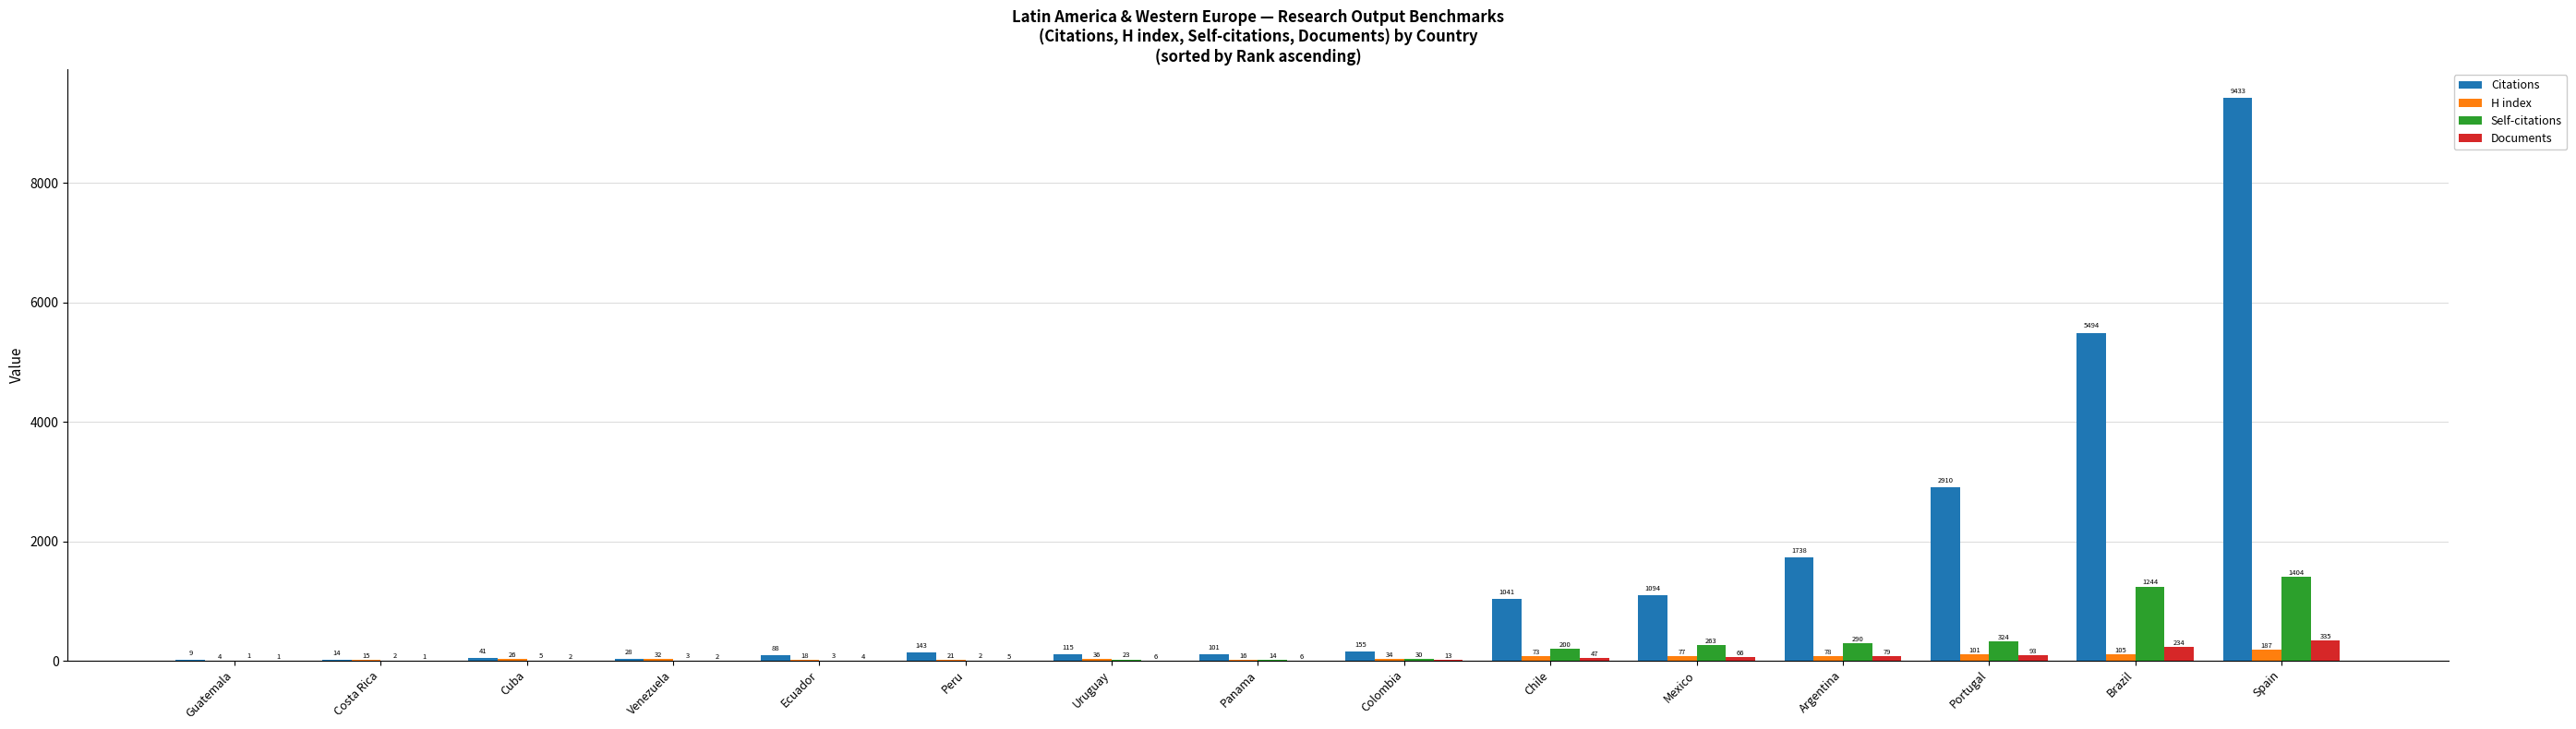

Does the chart contain stacked bars?

No